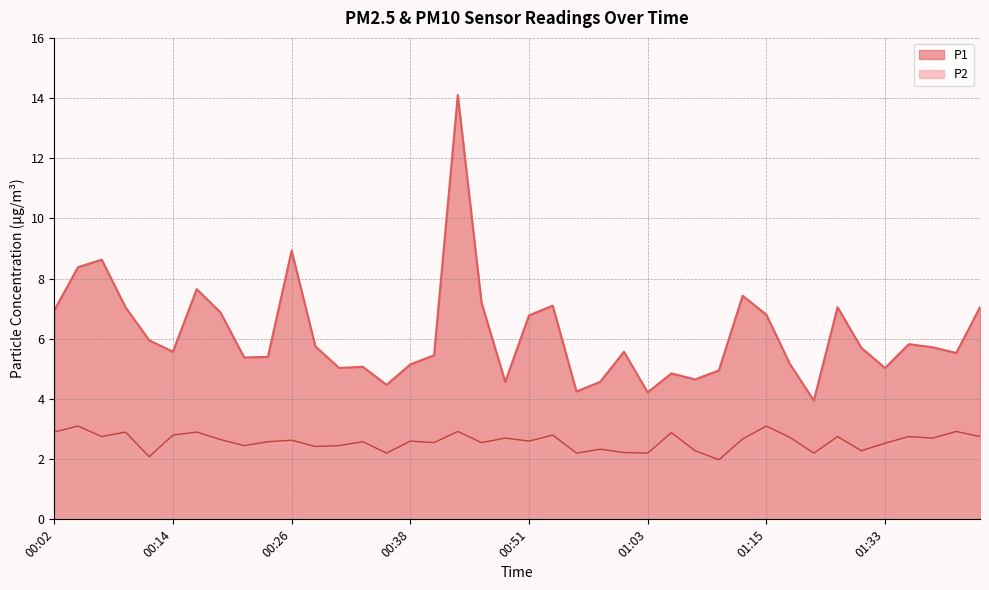

List the series in order of their overall mean, highest first.

P1, P2